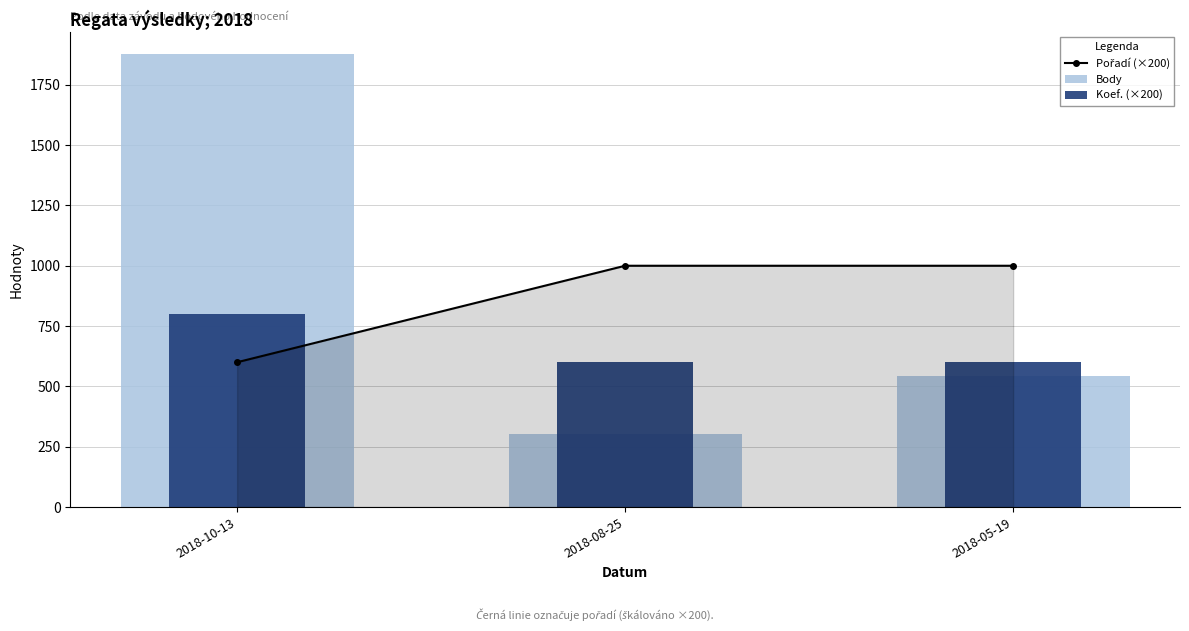

Reading left to right, transcribe all the data shown in this chart.

Pořadí (×200): 2018-10-13=600	2018-08-25=1000	2018-05-19=1000
Body: 2018-10-13=1876	2018-08-25=303	2018-05-19=541
Koef. (×200): 2018-10-13=800	2018-08-25=600	2018-05-19=600